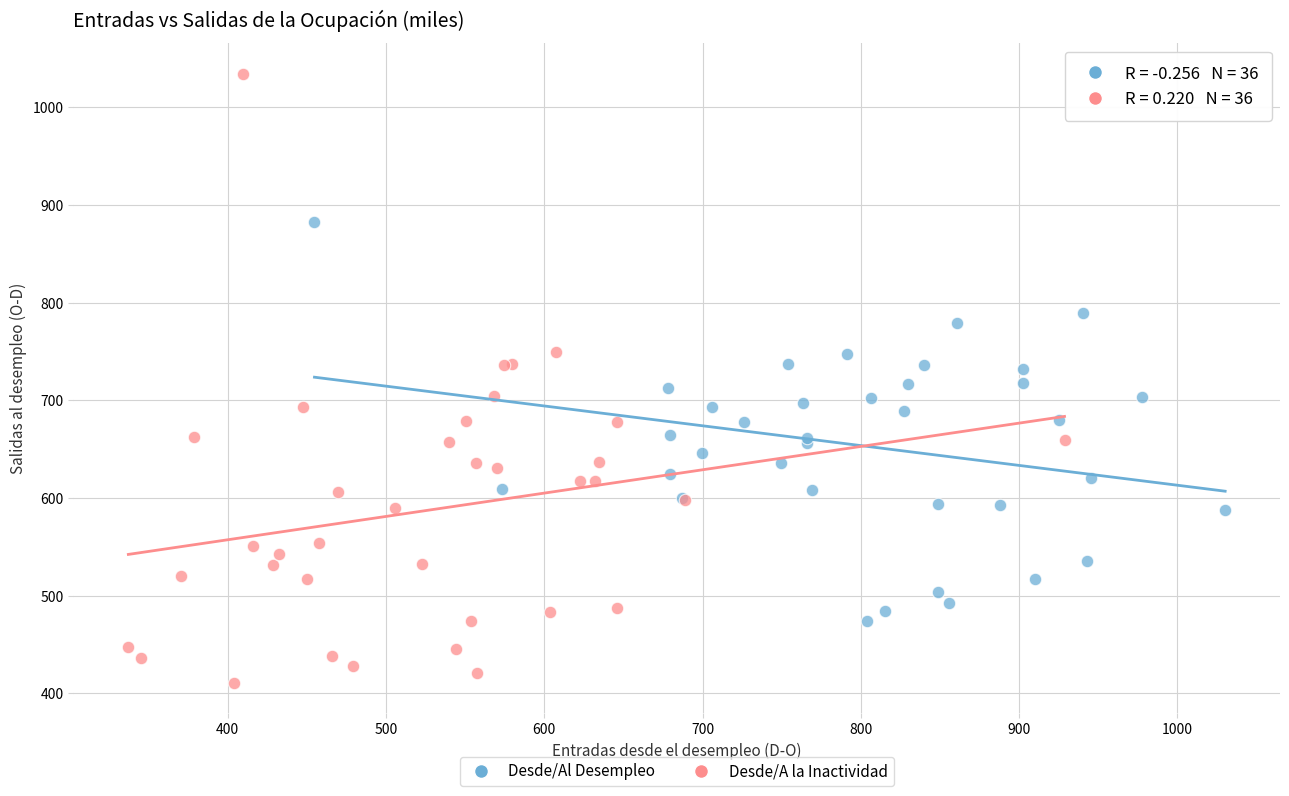

Which series contains the lowest Y value?

Desde/A la Inactividad